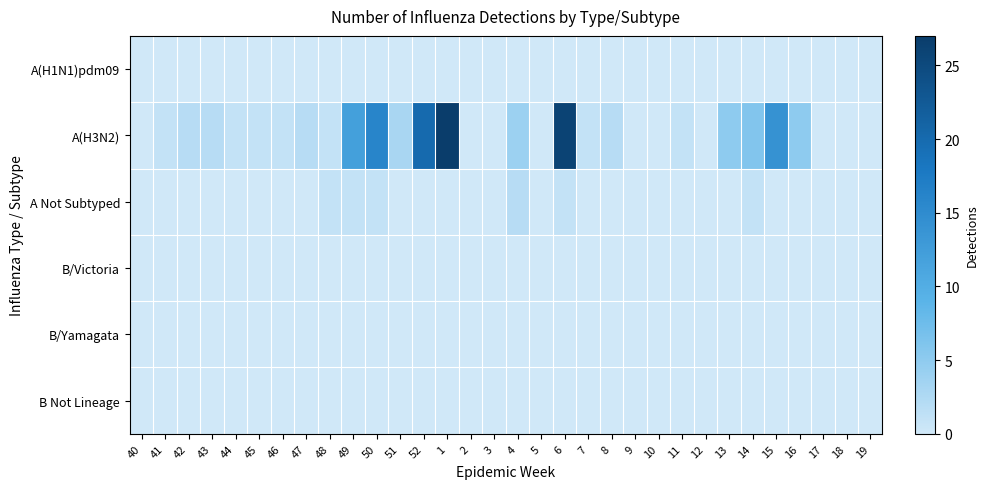

At how many categories does at least one series exceed 0?

22